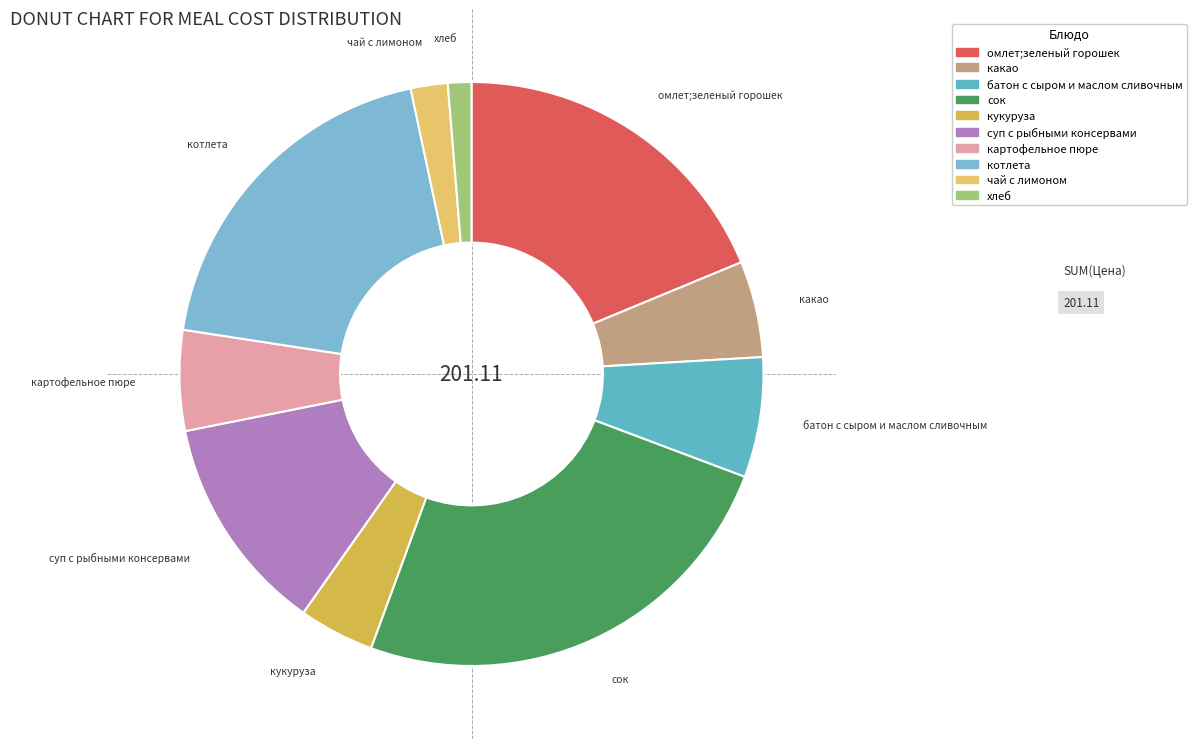

Do чай с лимоном and суп с рыбными консервами together represent more than half of the pie?

No